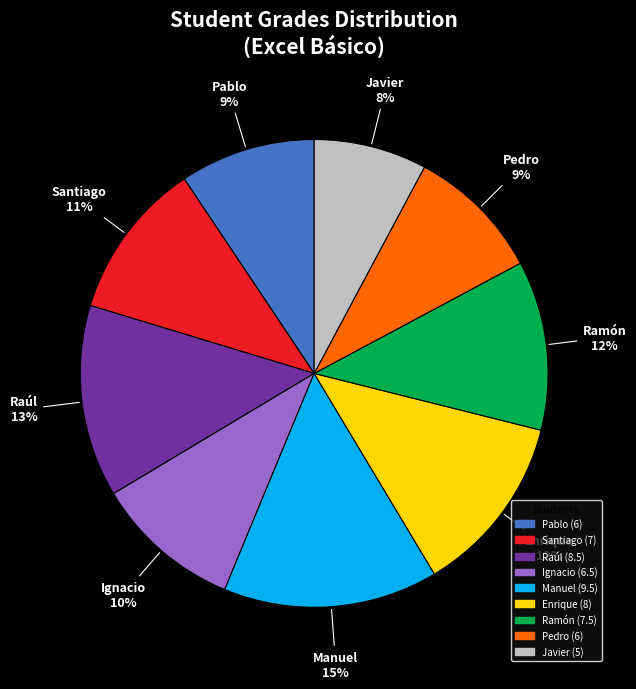

Approximately how many times larger is the value at Ignacio compared to Santiago?

0.9